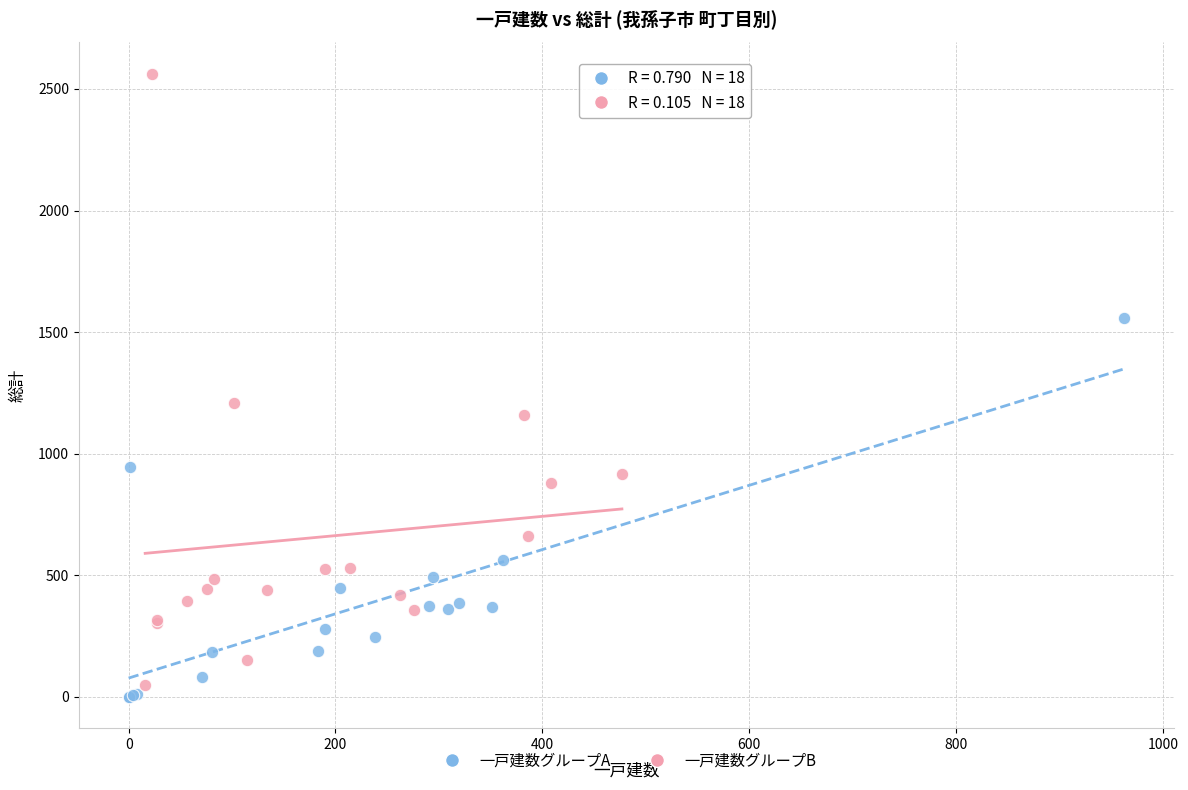

Which series contains the highest Y value?

一戸建数グループB